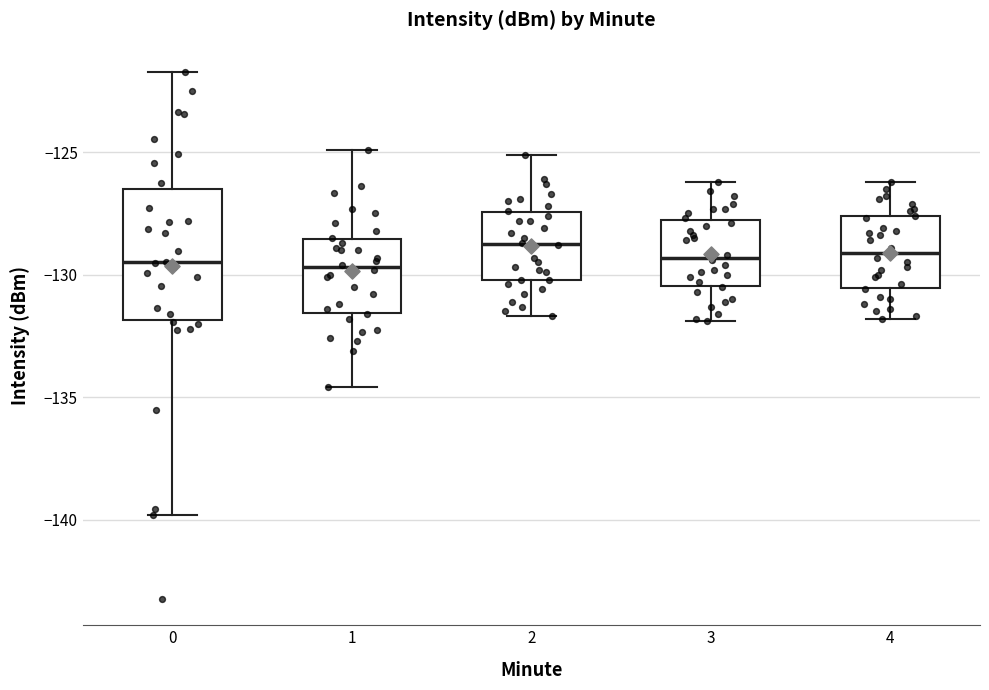

Where does the median line of the box at x = 3 sit on the y-axis? The values are not printed on the chart, so give them approximately, as read against the axis.

-129.5